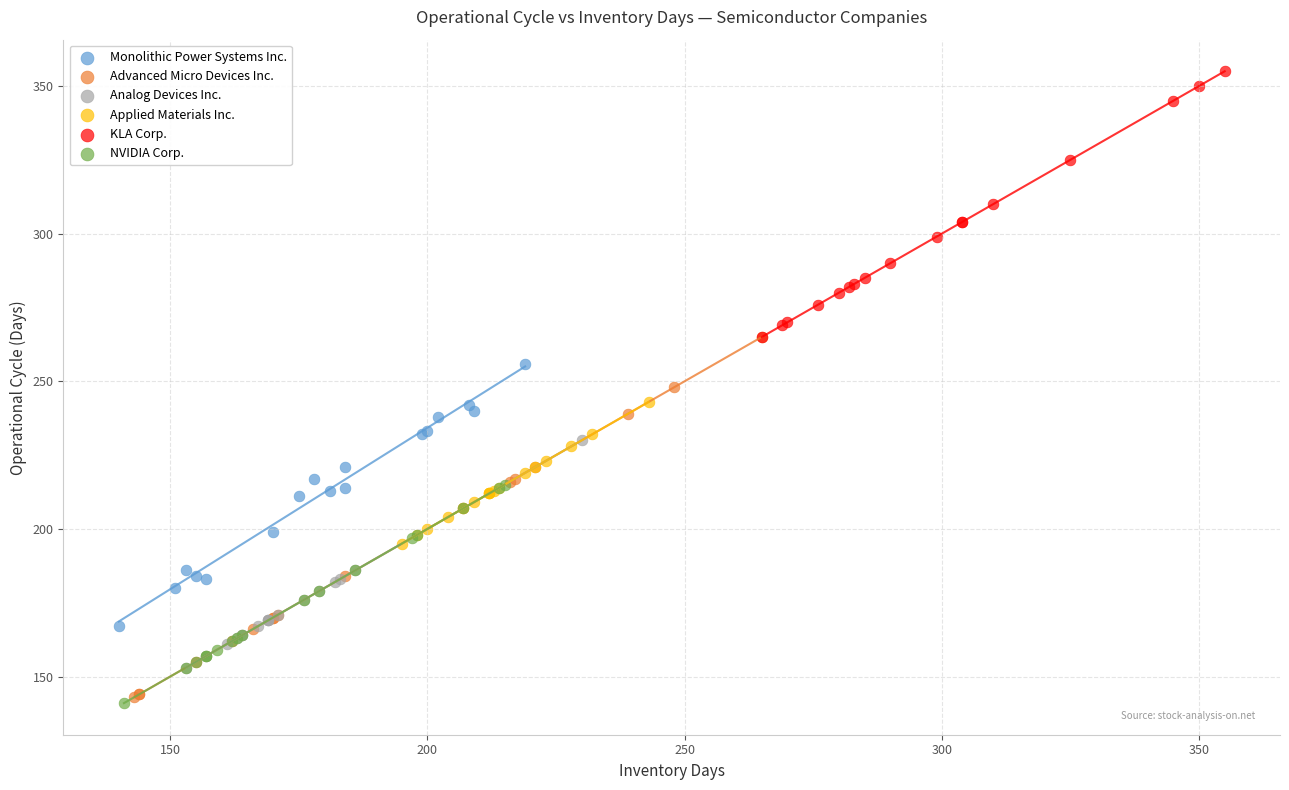

Which series contains the lowest Y value?

NVIDIA Corp.